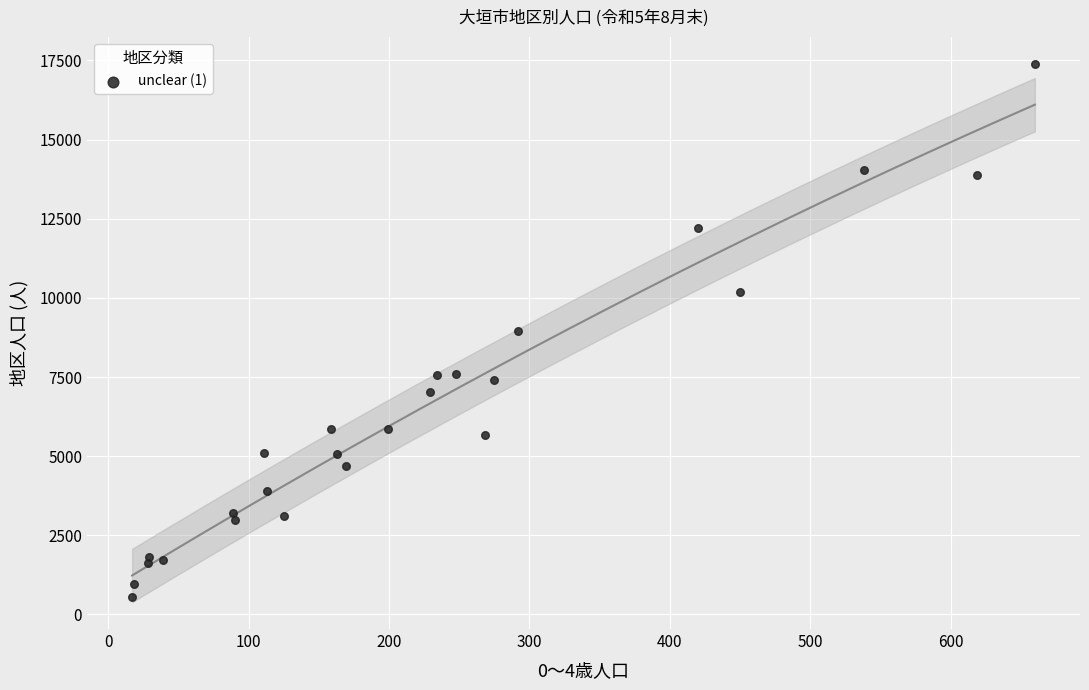

What is the range of X values (max minus min)?

643